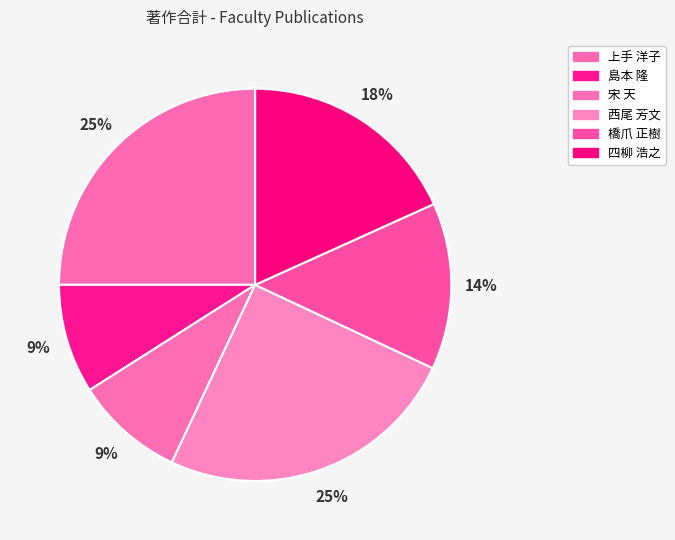

How many slices are in this pie chart?

6